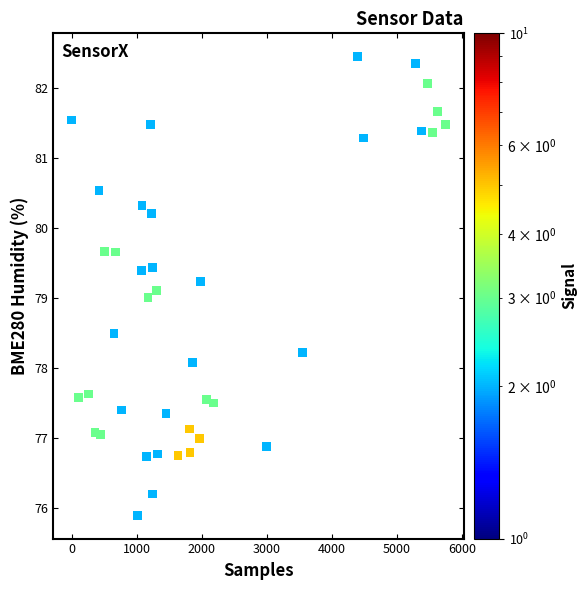

What is the range of X values (max minus min)?

5741.0